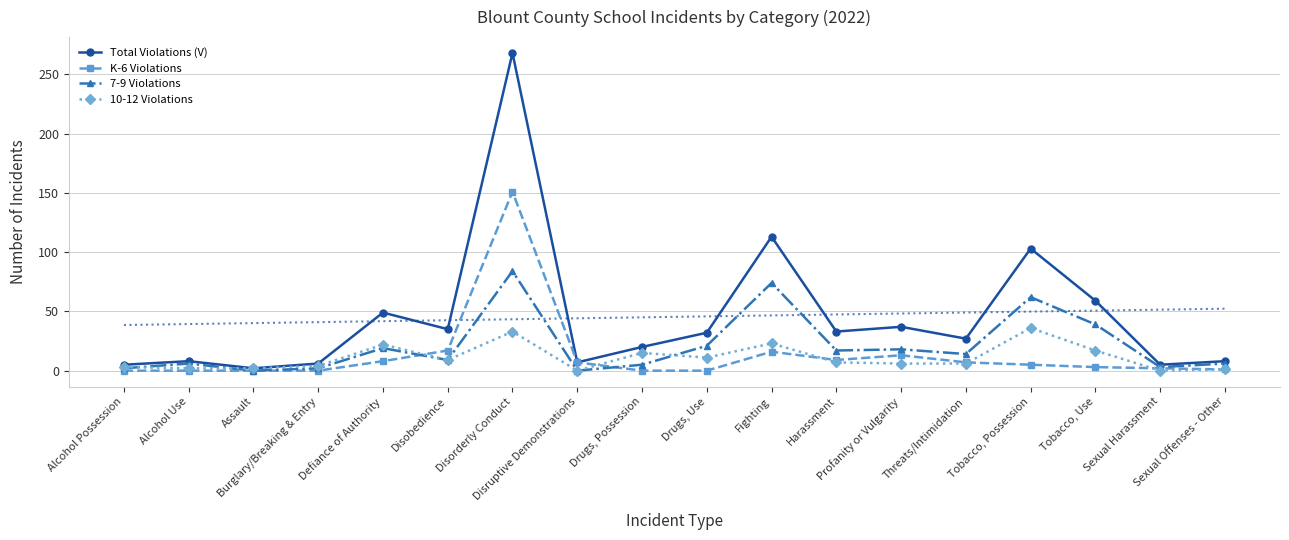

The value of K-6 Violations at Alcohol Use is 0. True or false?

True